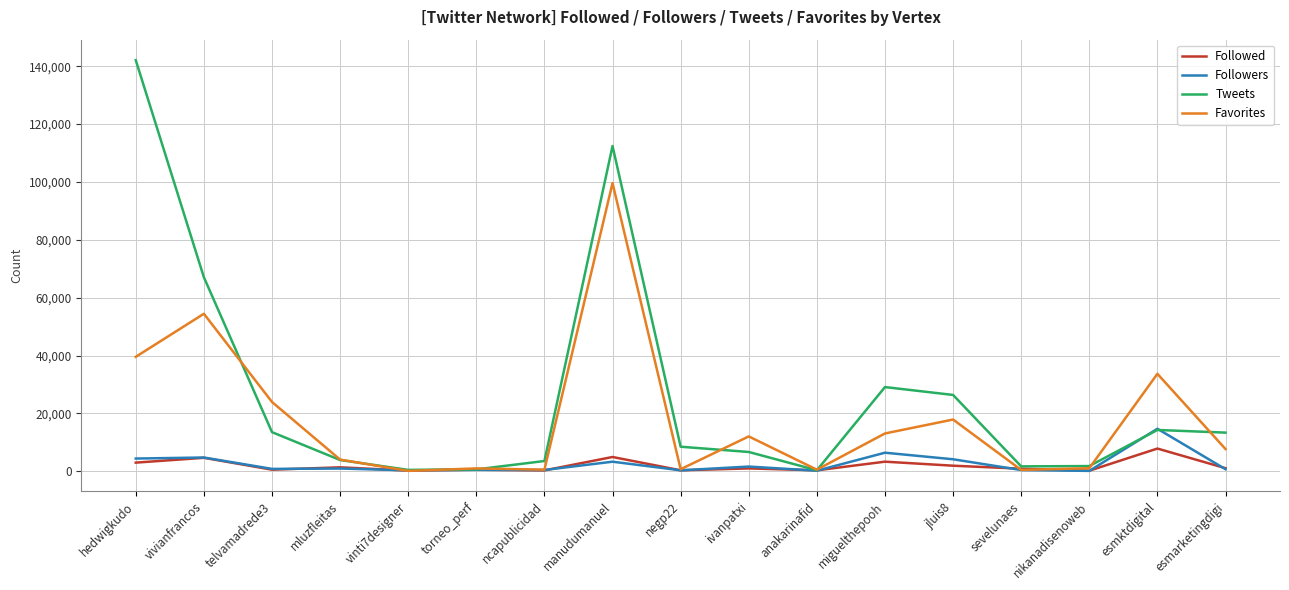

What is the lowest value of the Tweets series?

381